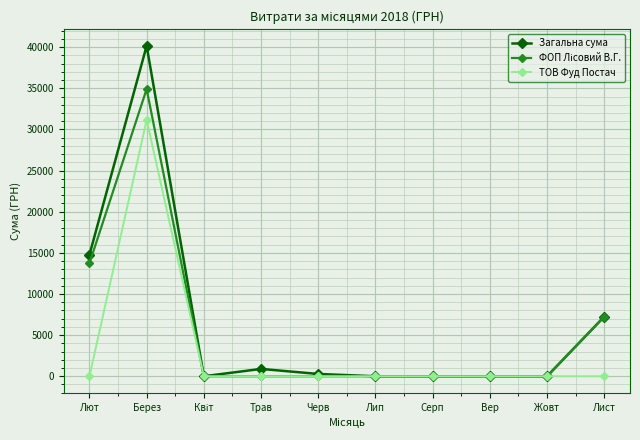

What is the sum of all Загальна сума values?

63355.3